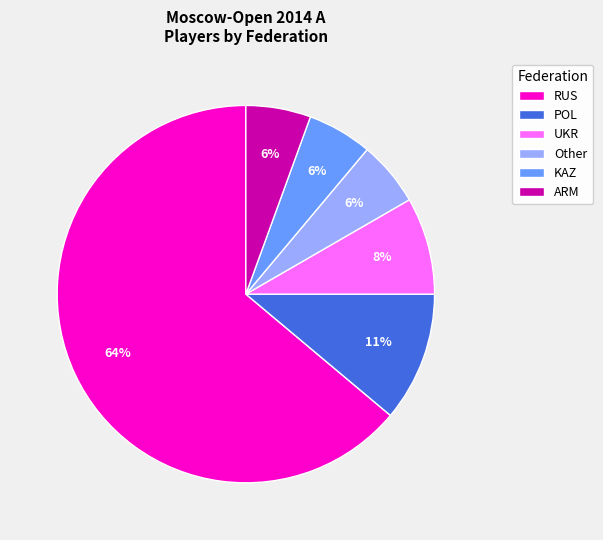

To the nearest percent, what percentage of the pie is ARM?

6%